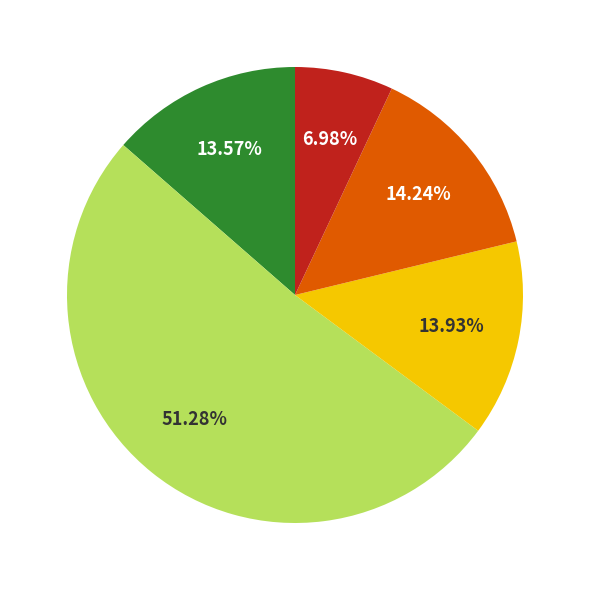

Does any single category account for the majority?

Yes